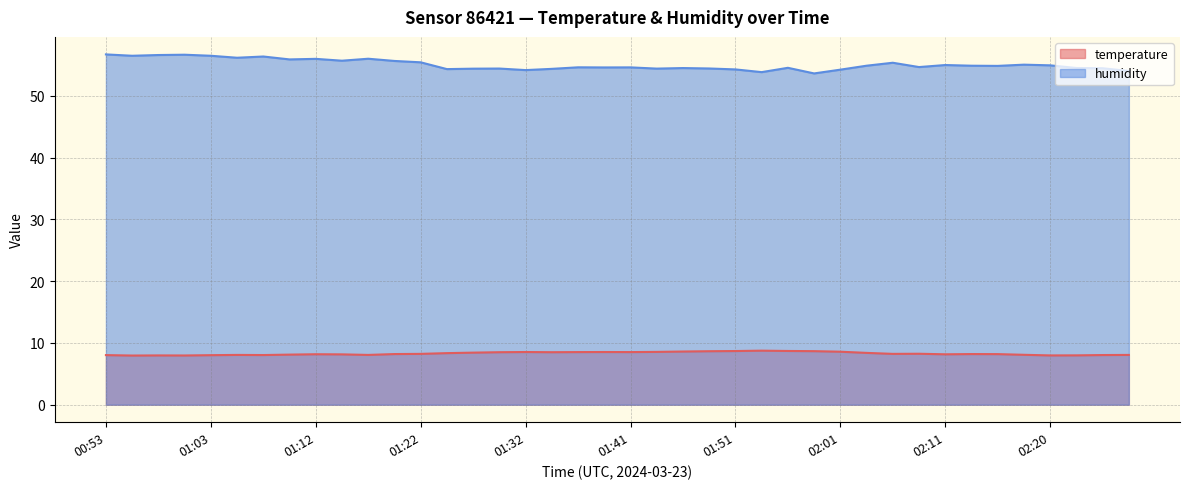

Which series has the largest total across all categories?

humidity